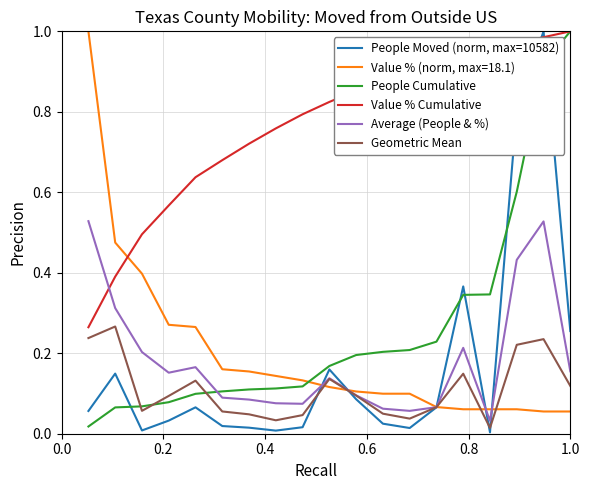

How many lines are shown in the chart?

6